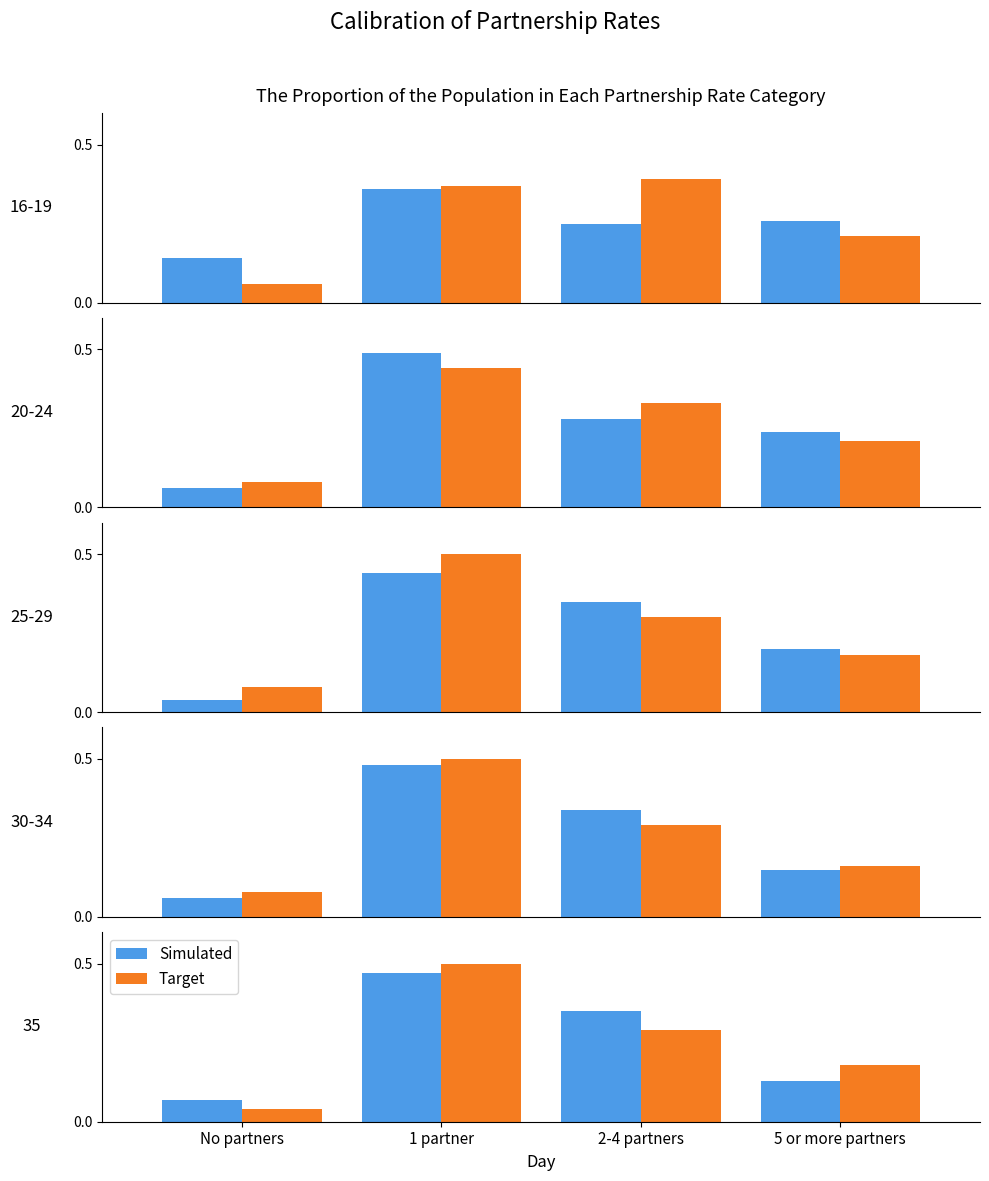

What is the difference between the maximum and second lowest values in the Simulated series?

0.3